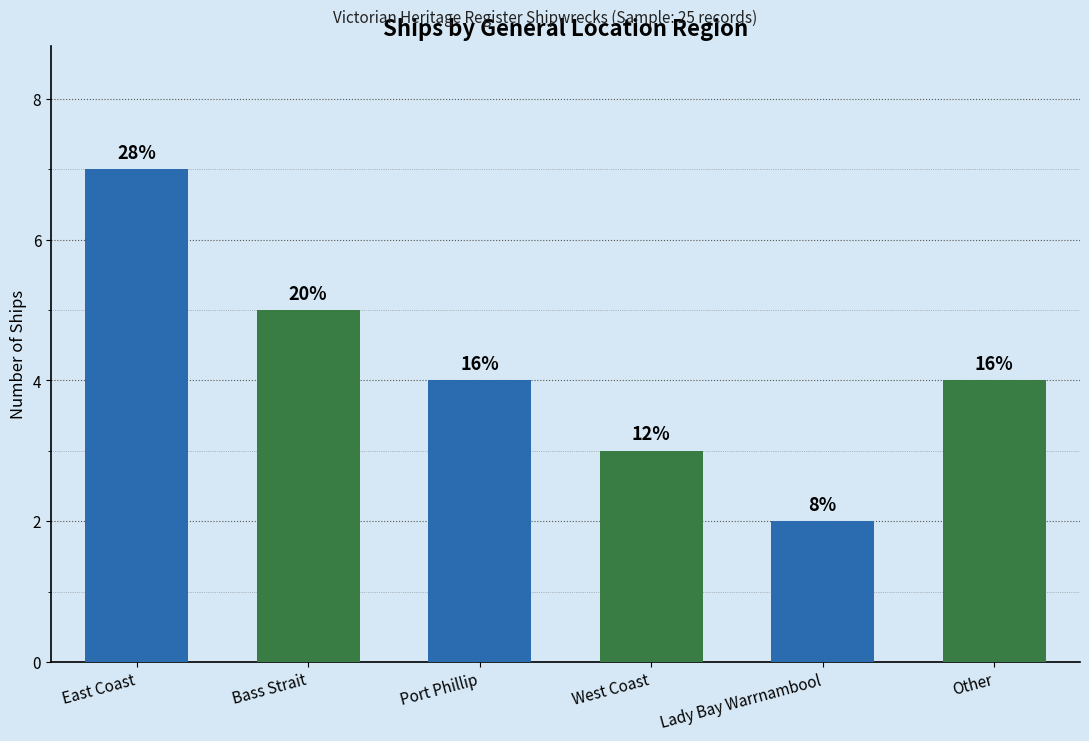

Reading left to right, transcribe all the data shown in this chart.

7	5	4	3	2	4